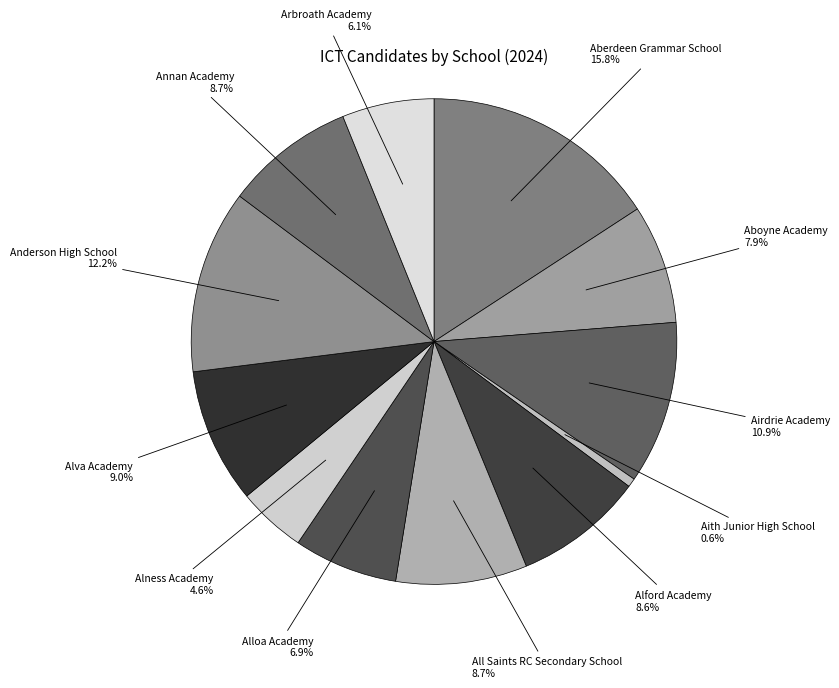

Approximately how many times larger is the value at Annan Academy compared to Alva Academy?

1.0